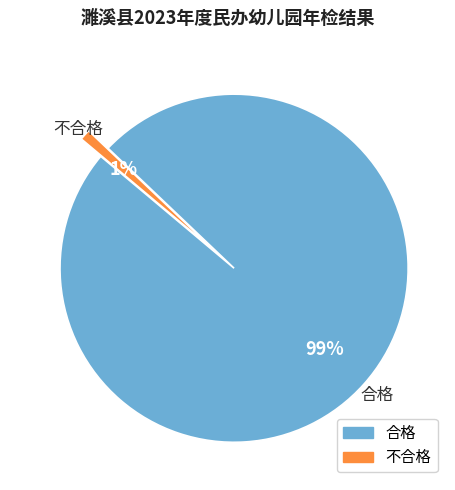

Which category has the smallest portion of the pie?

不合格